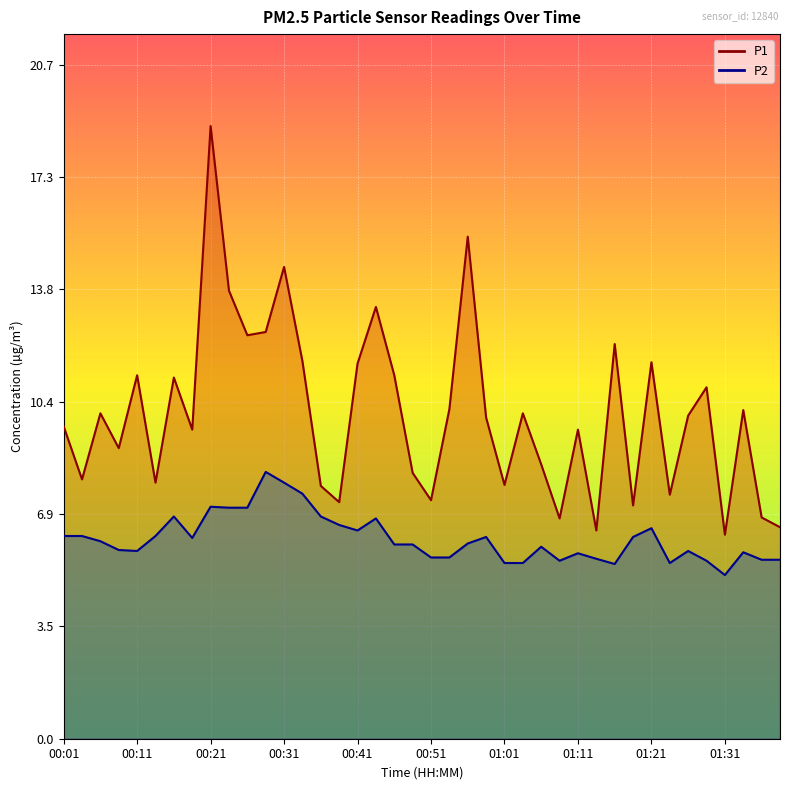

Reading left to right, what are all the values shown in this chart?

P1: 9.6	8.0	10.0	8.9	11.2	7.9	11.1	9.5	18.8	13.8	12.4	12.5	14.5	11.6	7.8	7.3	11.5	13.3	11.2	8.2	7.3	10.1	15.4	9.9	7.8	10.0	8.4	6.8	9.5	6.4	12.1	7.2	11.6	7.5	9.9	10.8	6.3	10.1	6.8	6.5
P2: 6.2	6.2	6.1	5.8	5.8	6.2	6.8	6.2	7.1	7.1	7.1	8.2	7.9	7.5	6.8	6.6	6.4	6.8	6.0	6.0	5.6	5.6	6.0	6.2	5.4	5.4	5.9	5.5	5.7	5.5	5.4	6.2	6.5	5.4	5.8	5.5	5.0	5.7	5.5	5.5